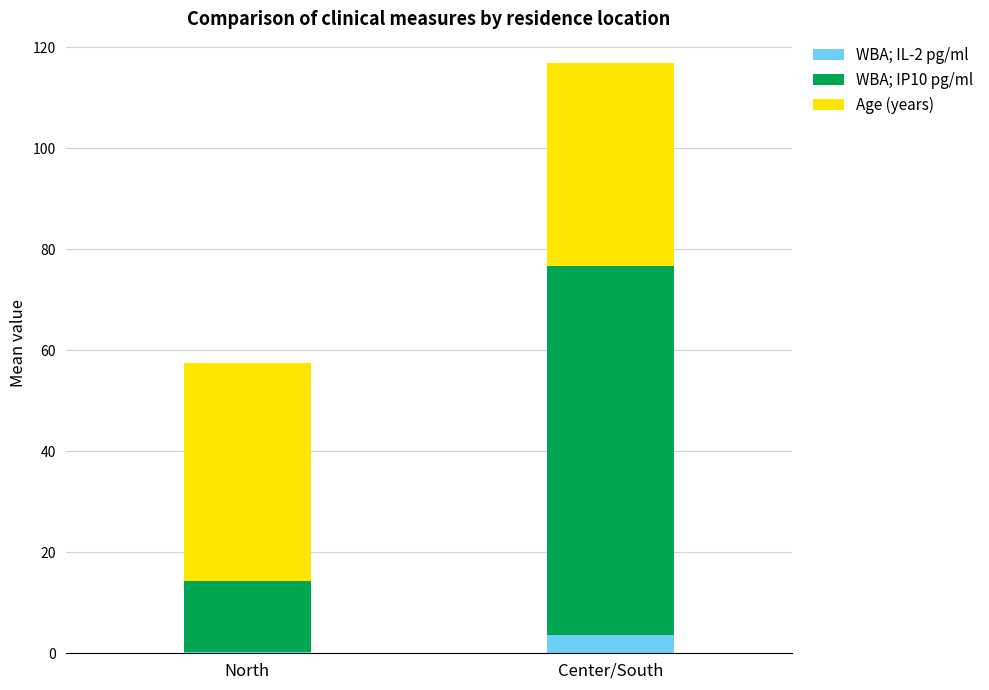

What is the approximate value of WBA; IL-2 pg/ml at Center/South?

3.7